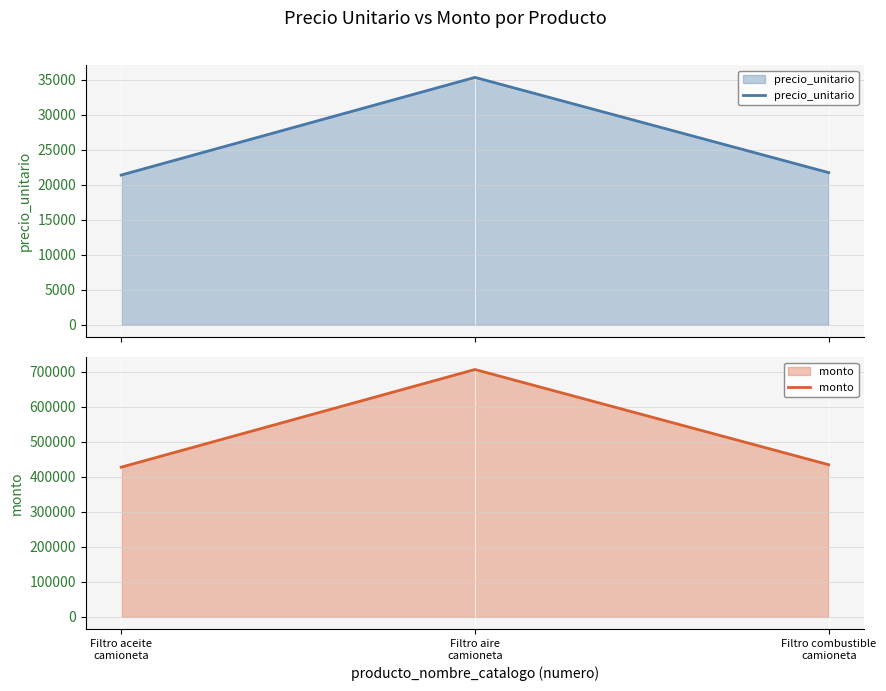

At which category is the sum across all series the highest?

Filtro aire
camioneta